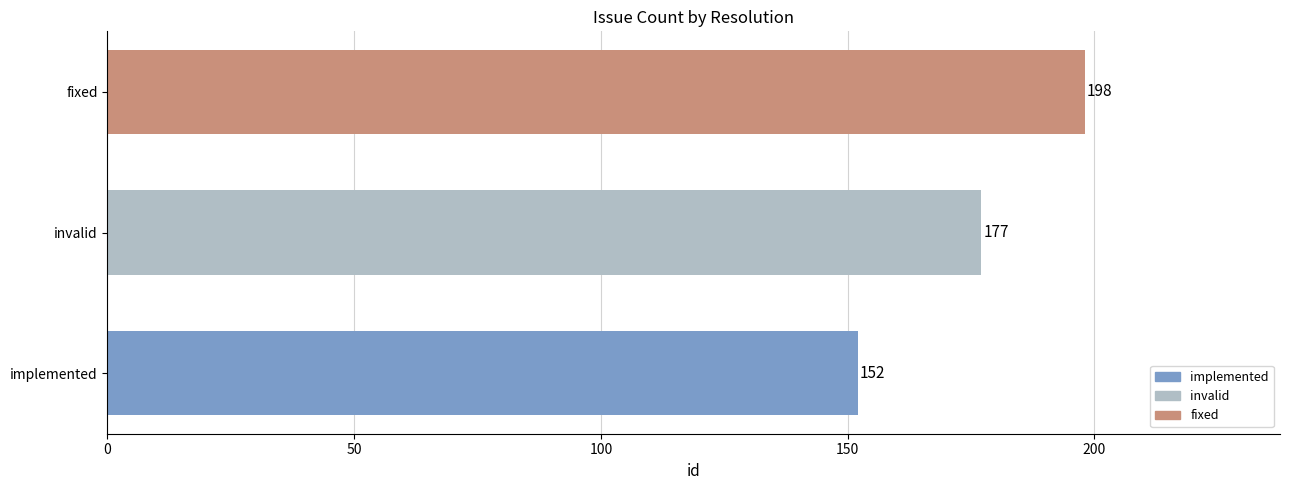

Is it true that the value at implemented is 152?

True